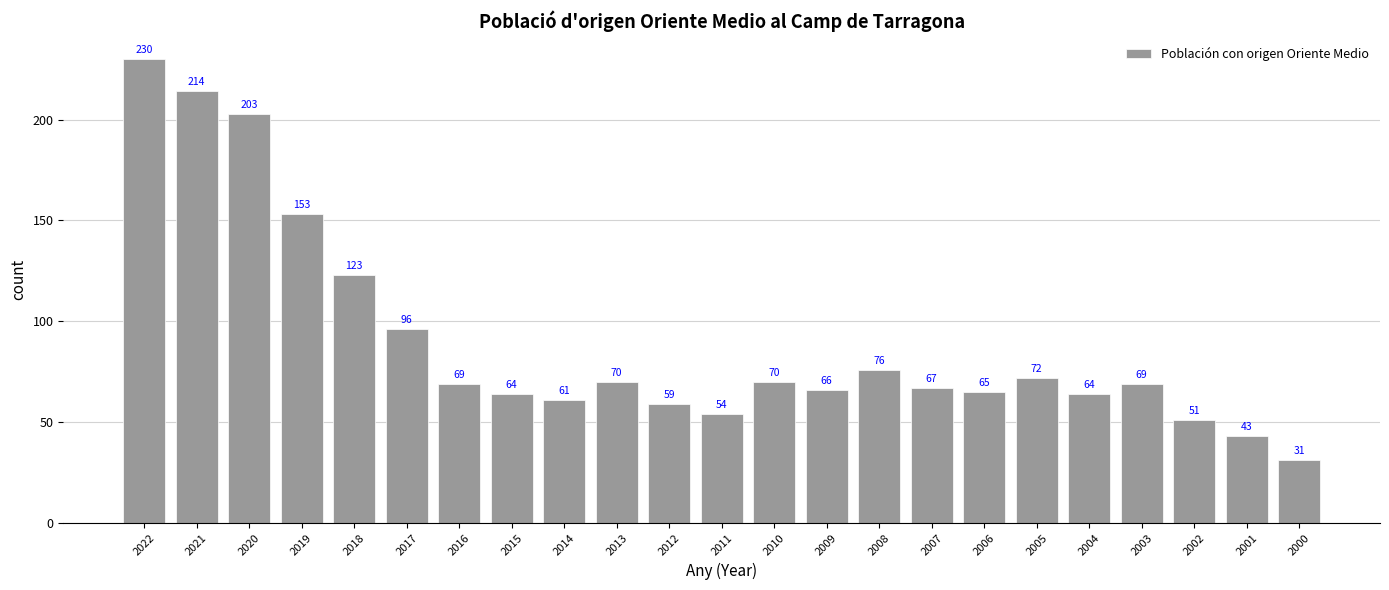

Are the bars horizontal?

No